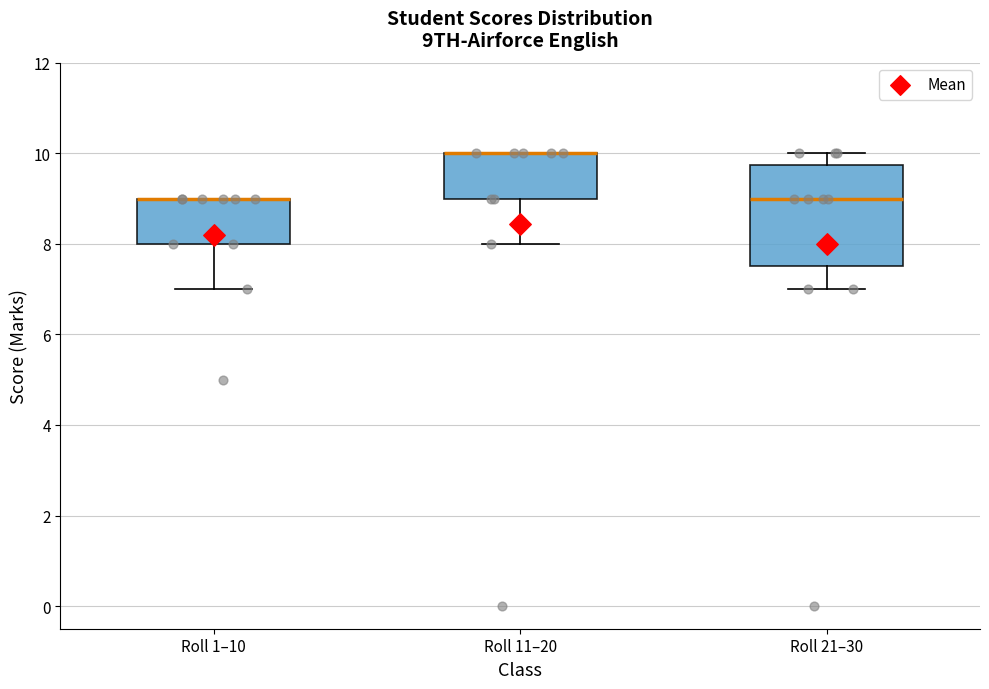

Where does the upper whisker of the box for Roll 21–30 end on the y-axis? The values are not printed on the chart, so give them approximately, as read against the axis.

10.0